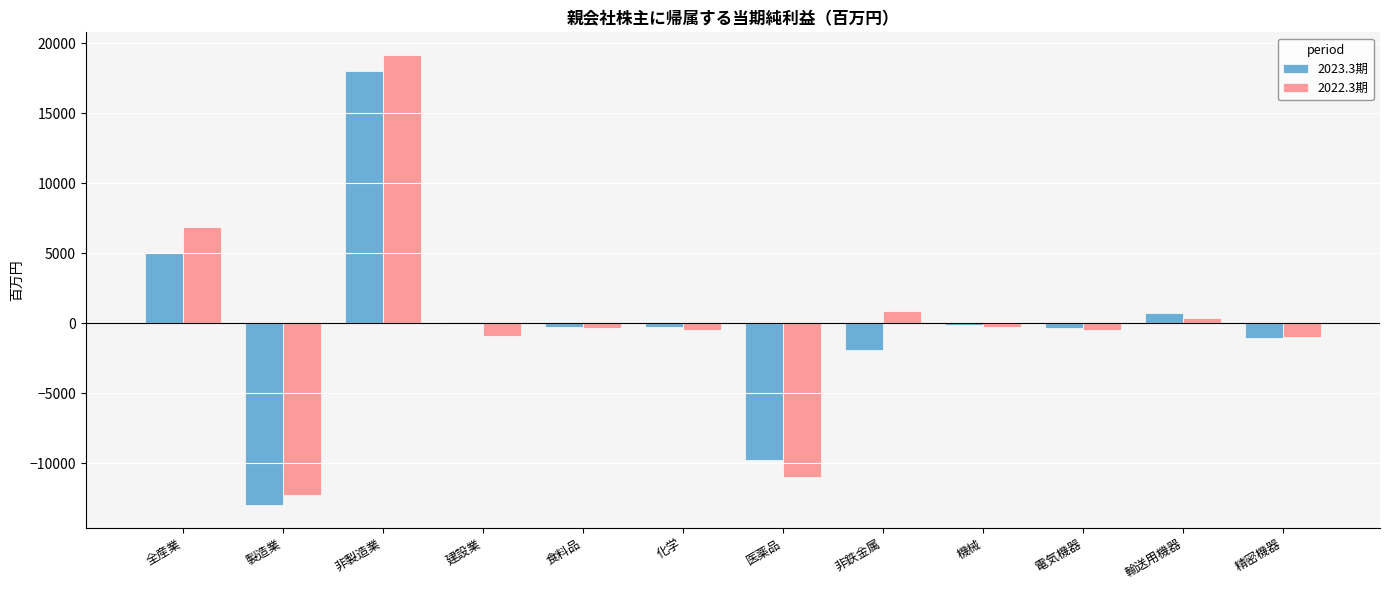

Between 全産業 and 医薬品, which series saw the biggest shift?

2022.3期